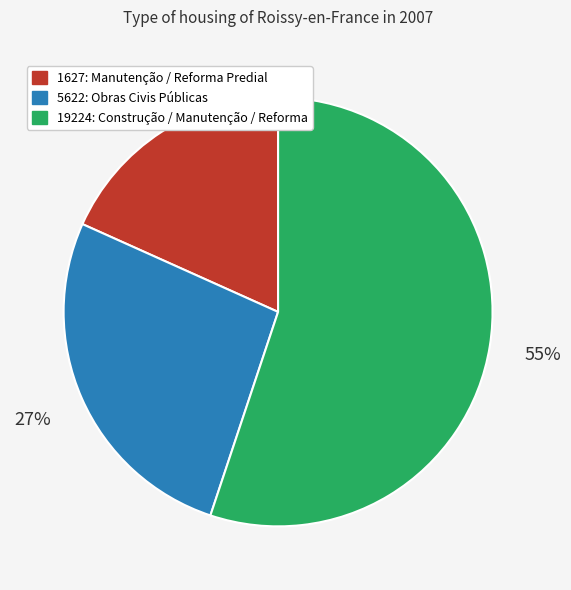

Rank the categories by value from lowest to highest.

1627: Manutenção / Reforma Predial, 5622: Obras Civis Públicas, 19224: Construção / Manutenção / Reforma